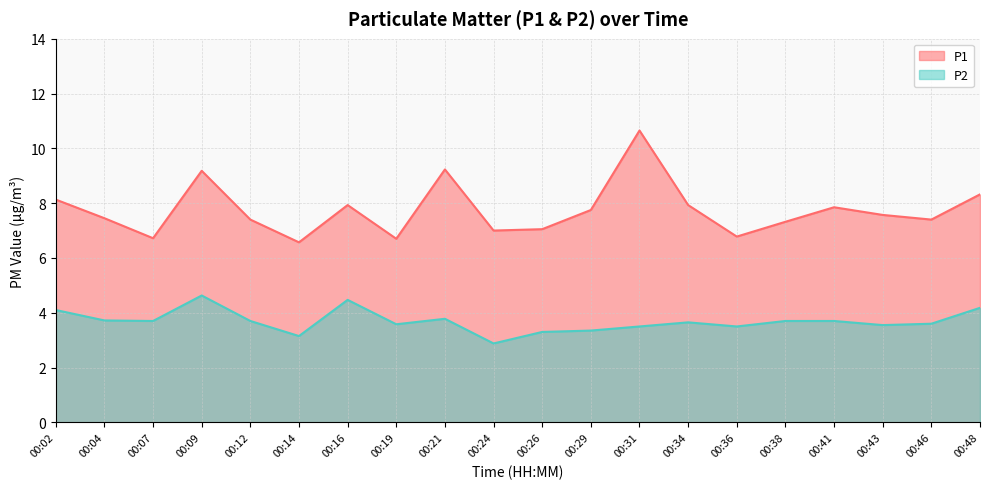

What value does the P1 series have at 00:48?

8.3